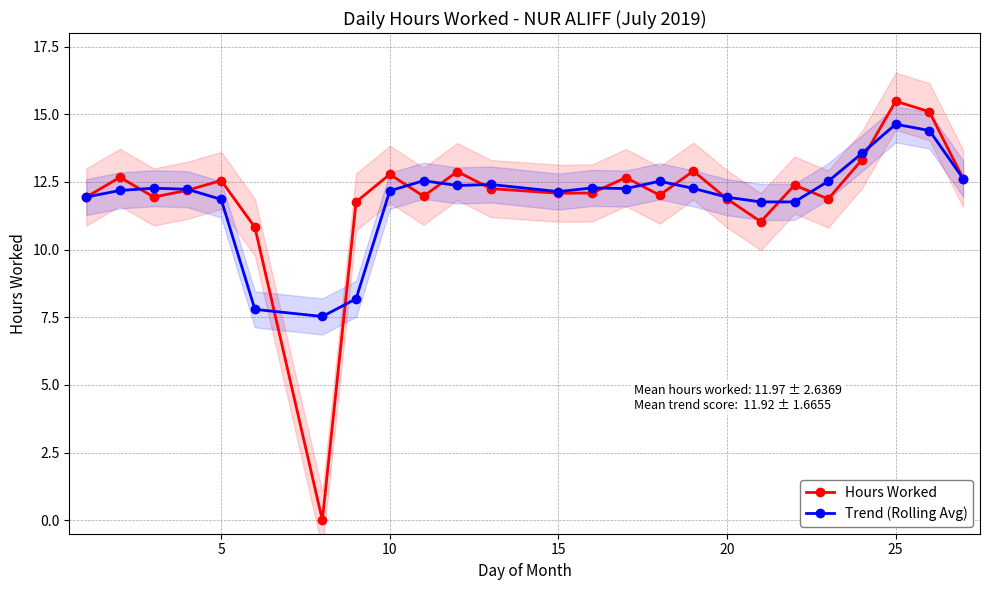

At which label does Trend (Rolling Avg) reach its peak?

25